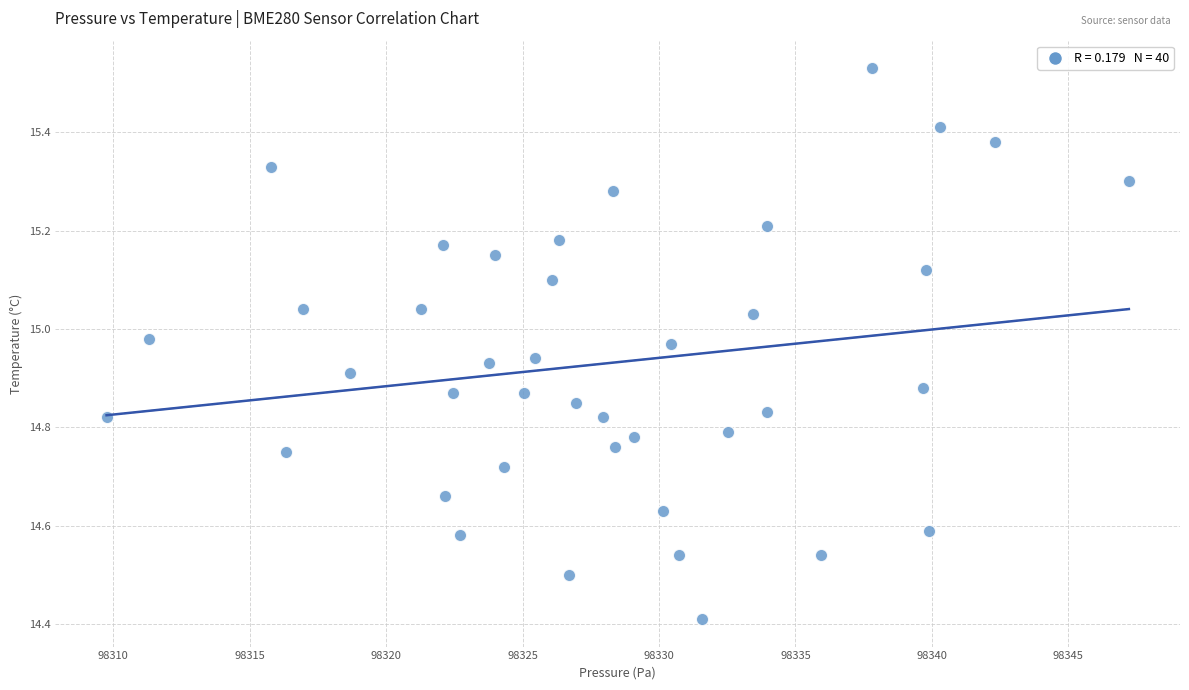

What Y value in the scatter plot is closest to 14?

14.4